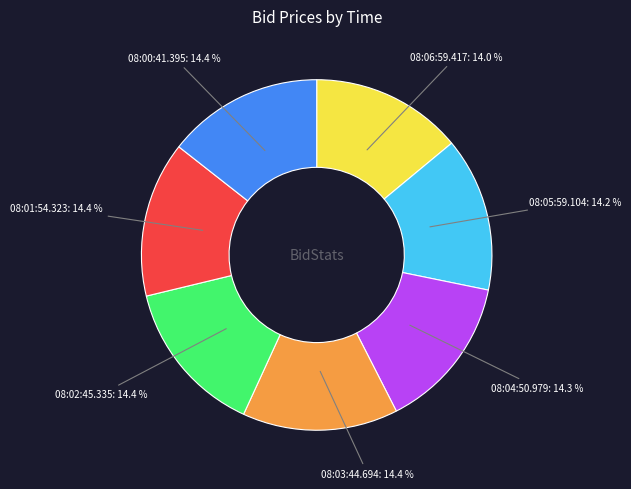

Count the number of slices in the pie.

7